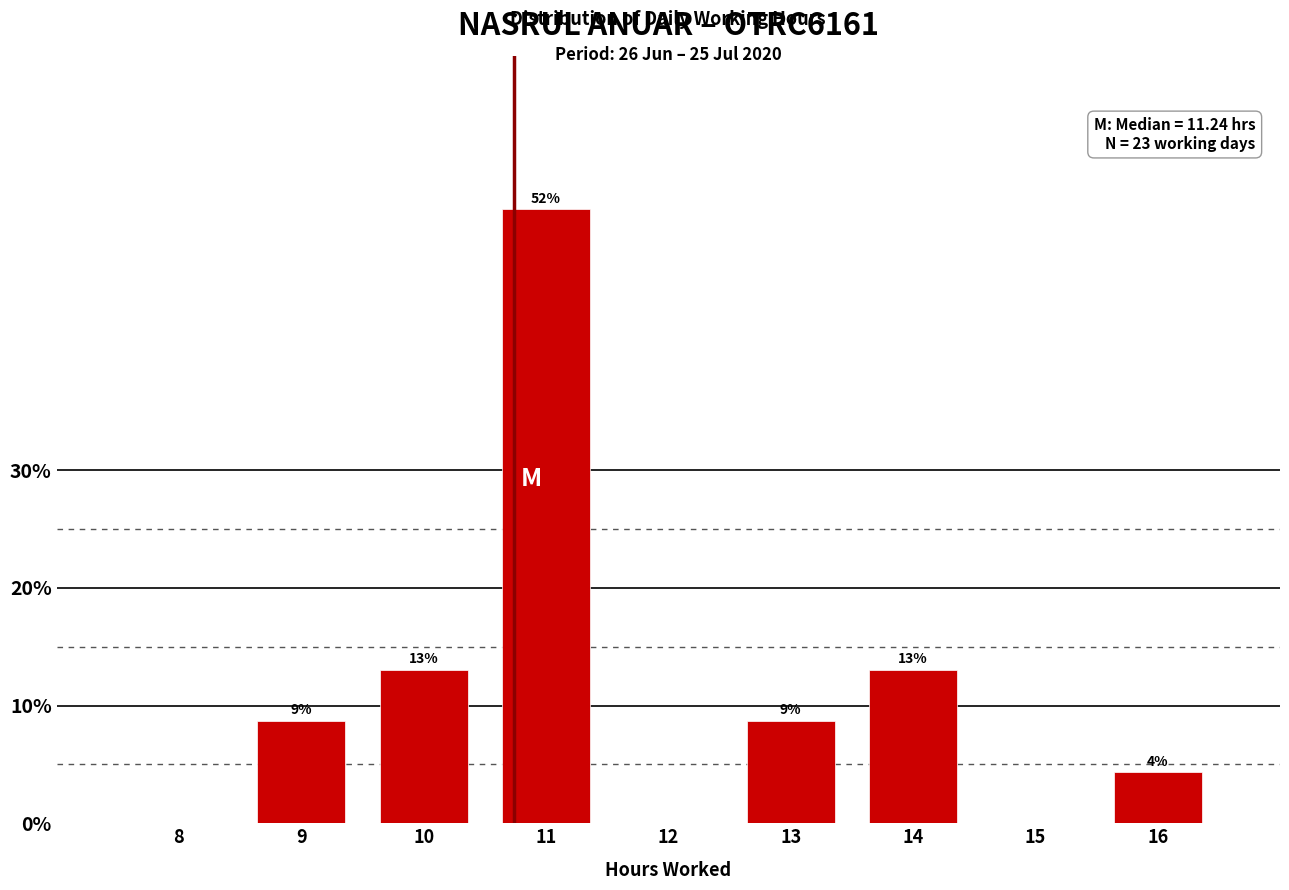

What value does the data have at 13?

8.7